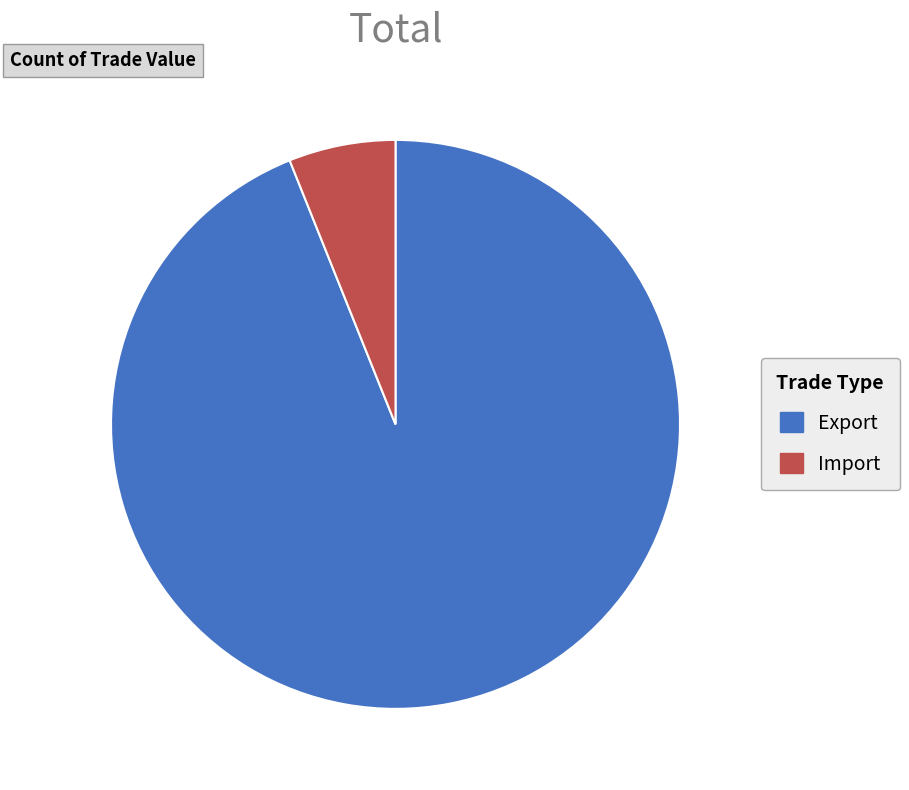

Do Import and Export together represent more than half of the pie?

Yes